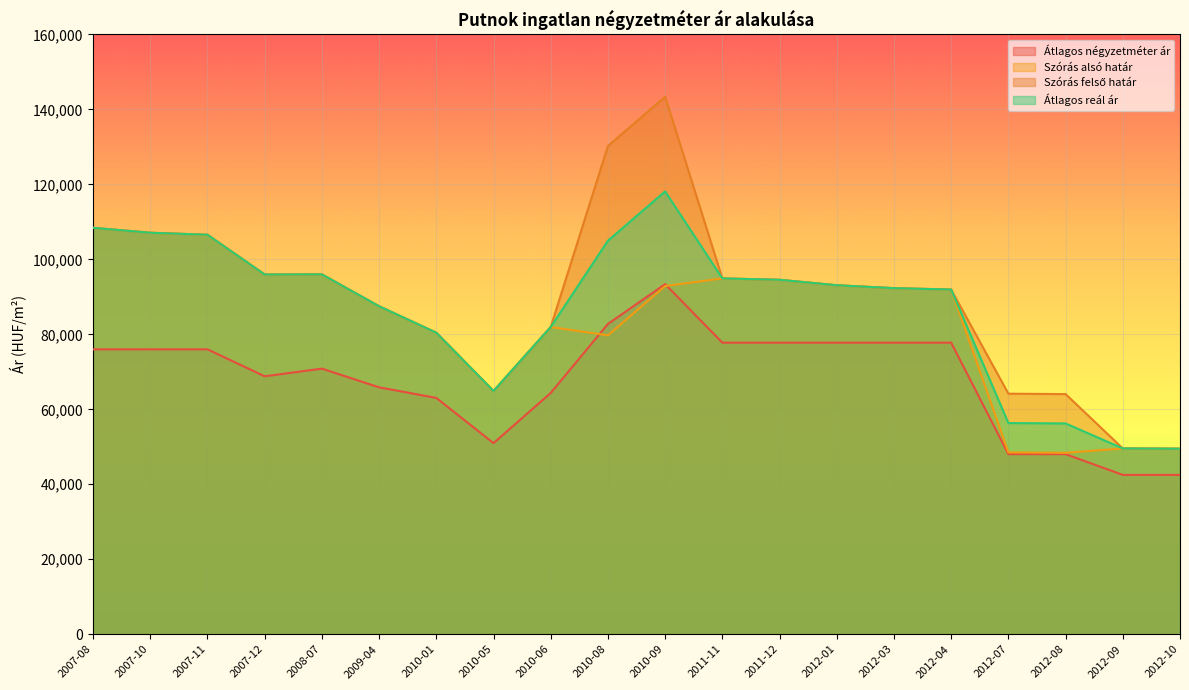

How many lines are shown in the chart?

4